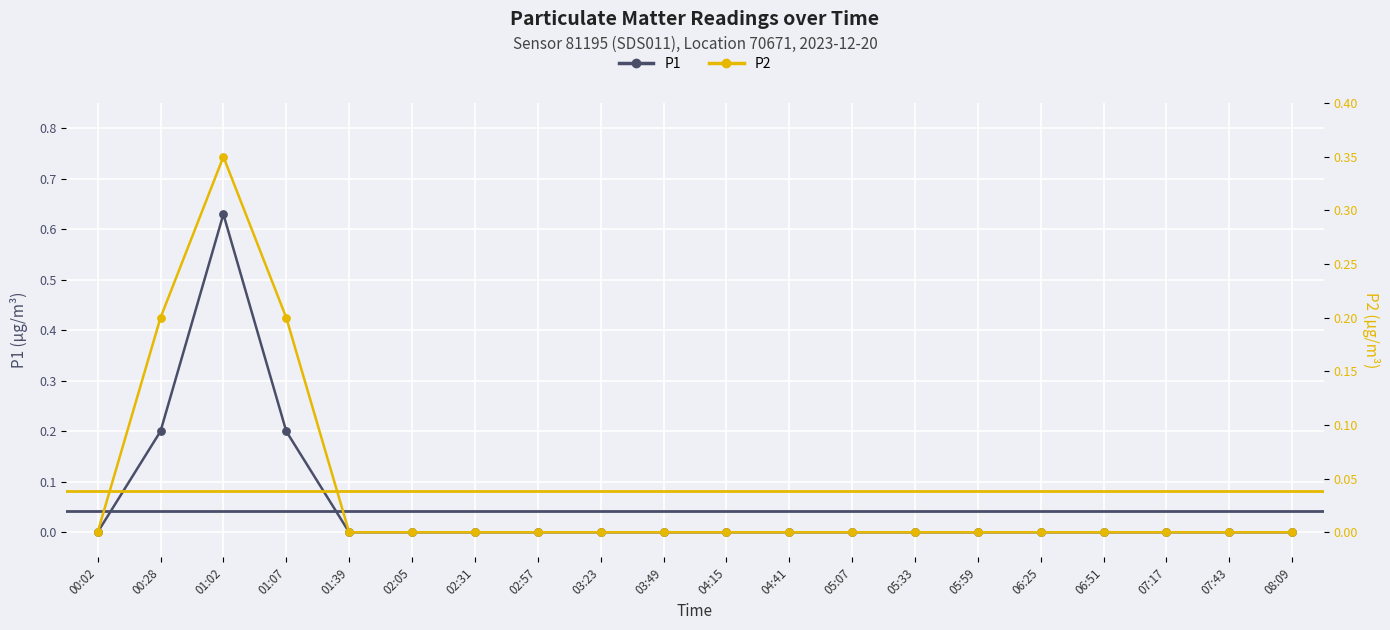

Which series contains the lowest Y value?

P1